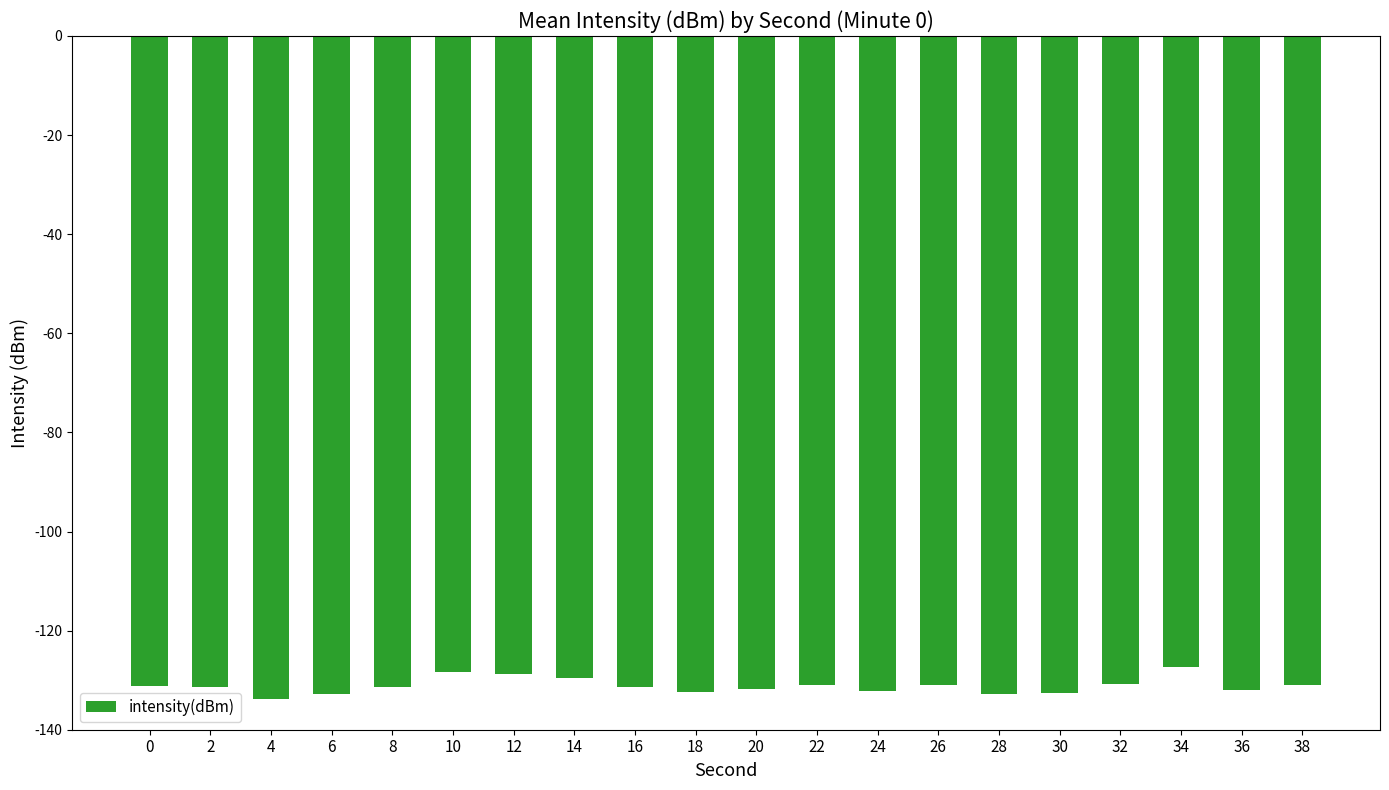

What is the average value?

-131.2